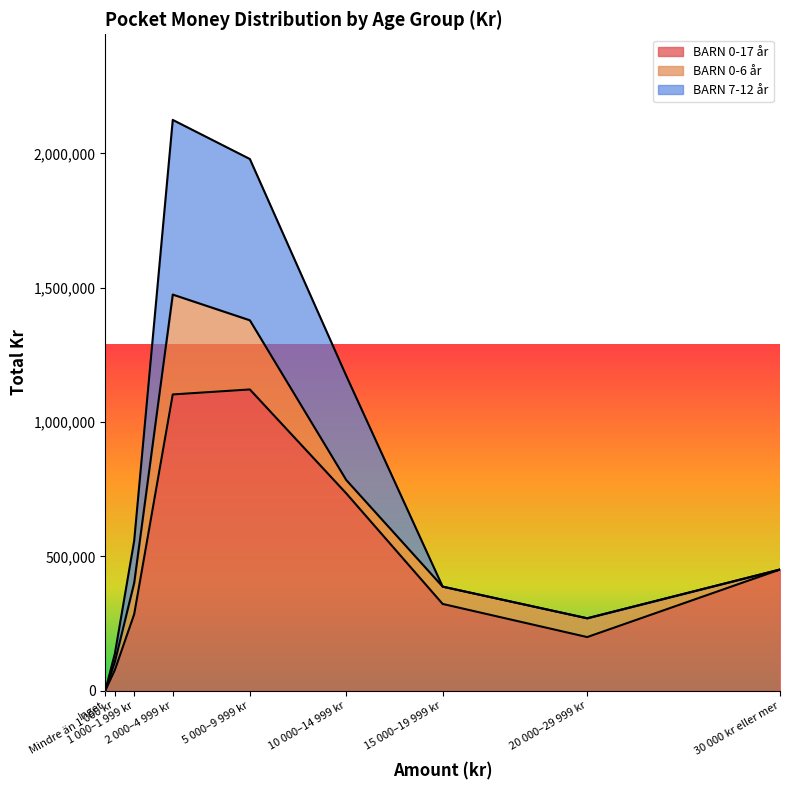

Reading right to left, extract all data points from this chart.

BARN 0-17 år: 30 000 kr eller mer=450957.7	20 000–29 999 kr=199497.5	15 000–19 999 kr=322889.9	10 000–14 999 kr=734548.3	5 000–9 999 kr=1121391.1	2 000–4 999 kr=1102837.0	1 000–1 999 kr=284663.3	Mindre än 1 000 kr=77450.6	Inget=0.0
BARN 0-6 år: 30 000 kr eller mer=0.0	20 000–29 999 kr=69940.0	15 000–19 999 kr=64427.0	10 000–14 999 kr=49693.4	5 000–9 999 kr=257547.0	2 000–4 999 kr=371881.8	1 000–1 999 kr=116462.6	Mindre än 1 000 kr=30475.5	Inget=0.0
BARN 7-12 år: 30 000 kr eller mer=0.0	20 000–29 999 kr=0.0	15 000–19 999 kr=0.0	10 000–14 999 kr=388219.6	5 000–9 999 kr=600491.6	2 000–4 999 kr=650306.9	1 000–1 999 kr=157319.5	Mindre än 1 000 kr=30806.2	Inget=0.0